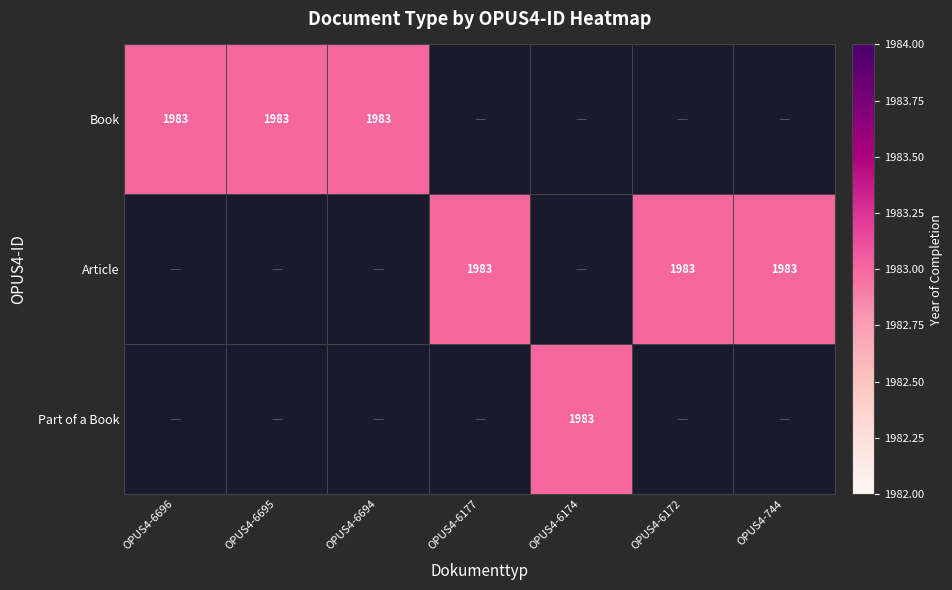

Reading left to right, transcribe all the data shown in this chart.

Book: 1983	1983	1983	0	0	0	0
Article: 0	0	0	1983	0	1983	1983
Part of a Book: 0	0	0	0	1983	0	0